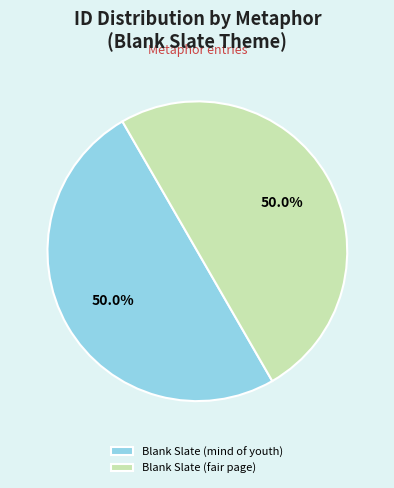

Approximately how many times larger is the value at Blank Slate (fair page) compared to Blank Slate (mind of youth)?

1.0